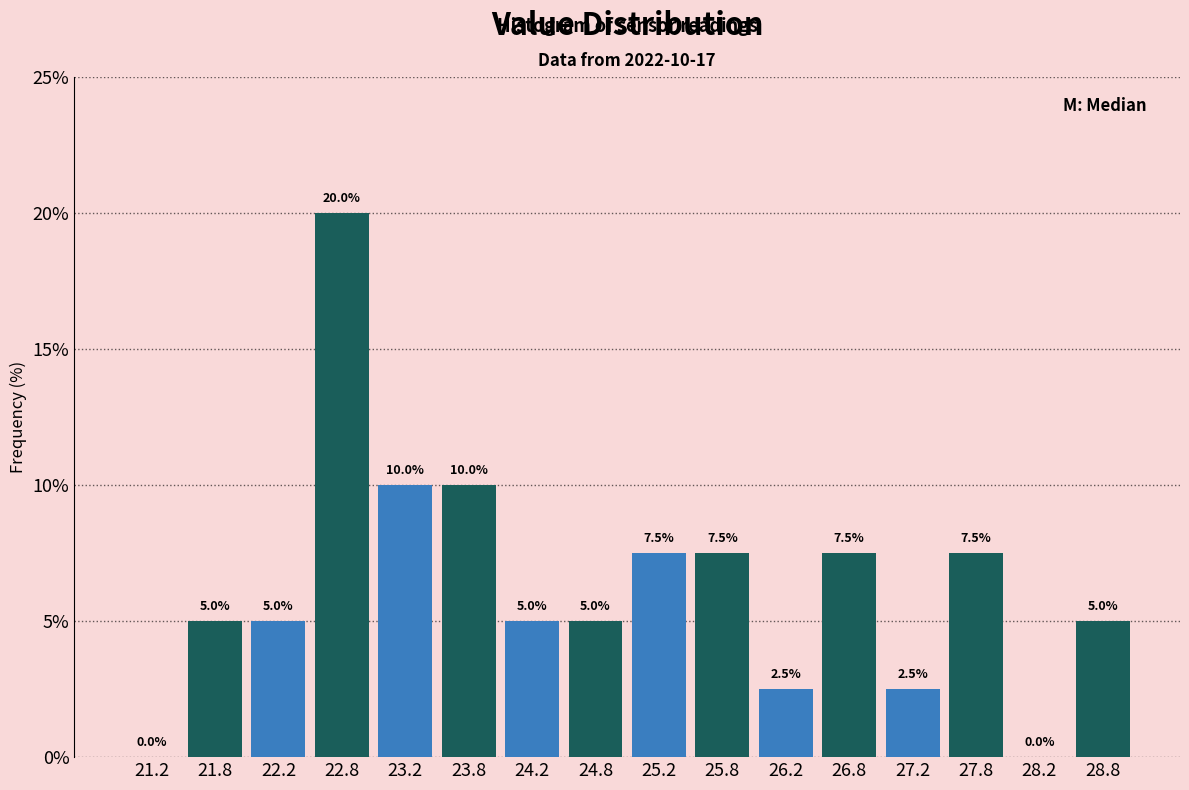

What is the height of the bar covering 24.5 to 25.0 on the x-axis?

5.0